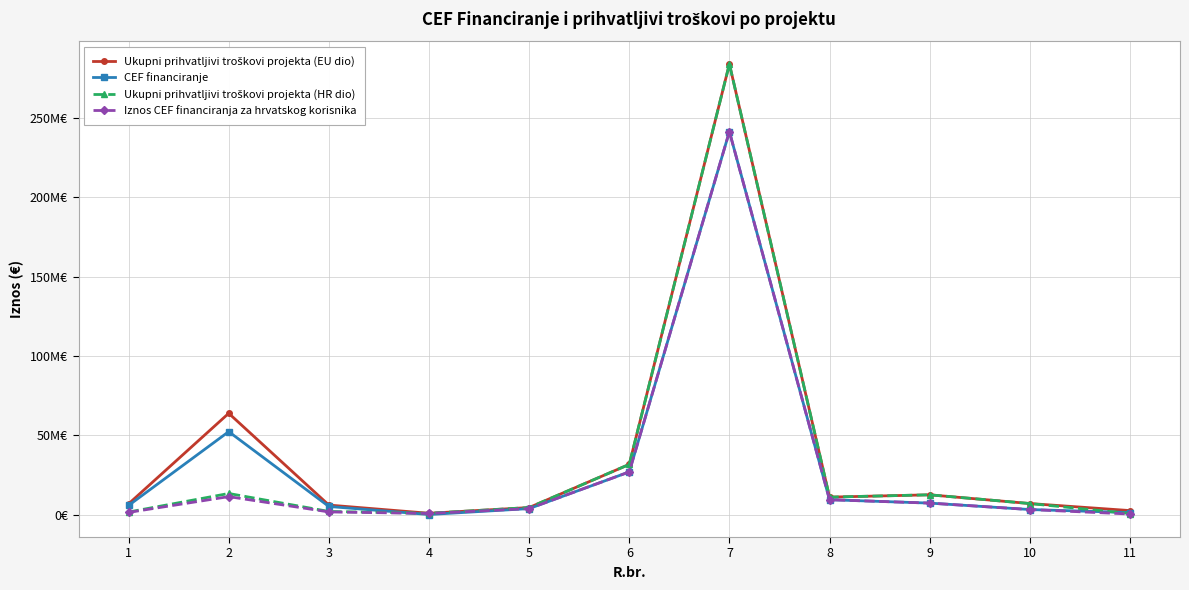

What is the average value of the Ukupni prihvatljivi troškovi projekta (EU dio) series?

39081519.0